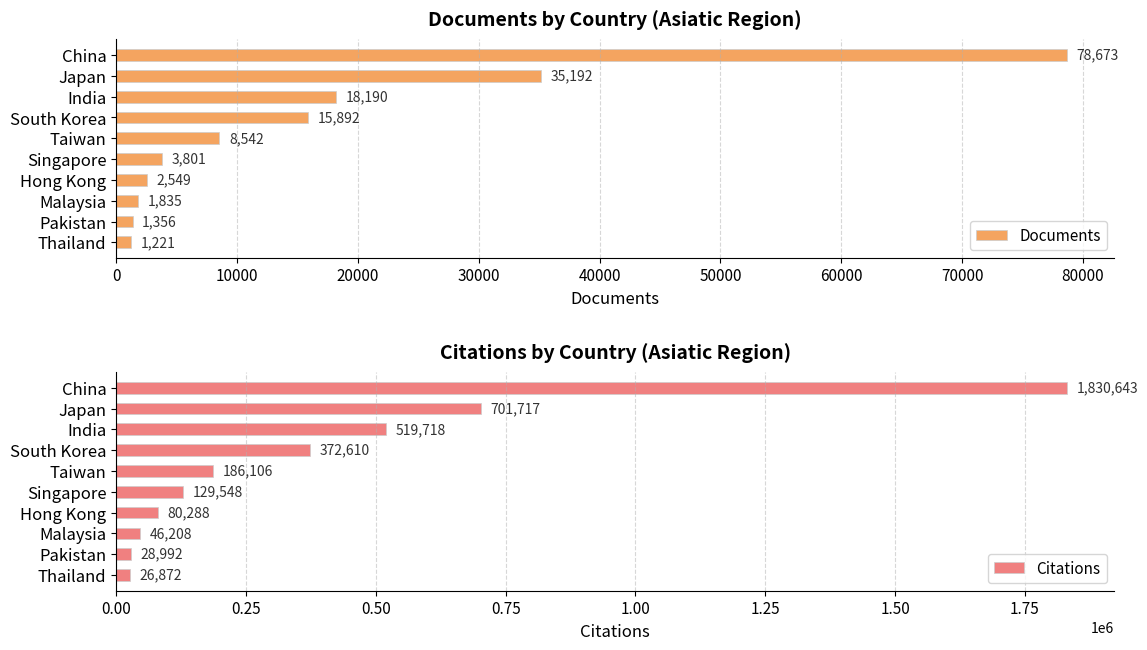

Reading left to right, list all the values displayed in this chart.

Documents: 78673	35192	18190	15892	8542	3801	2549	1835	1356	1221
Citations: 1830643	701717	519718	372610	186106	129548	80288	46208	28992	26872